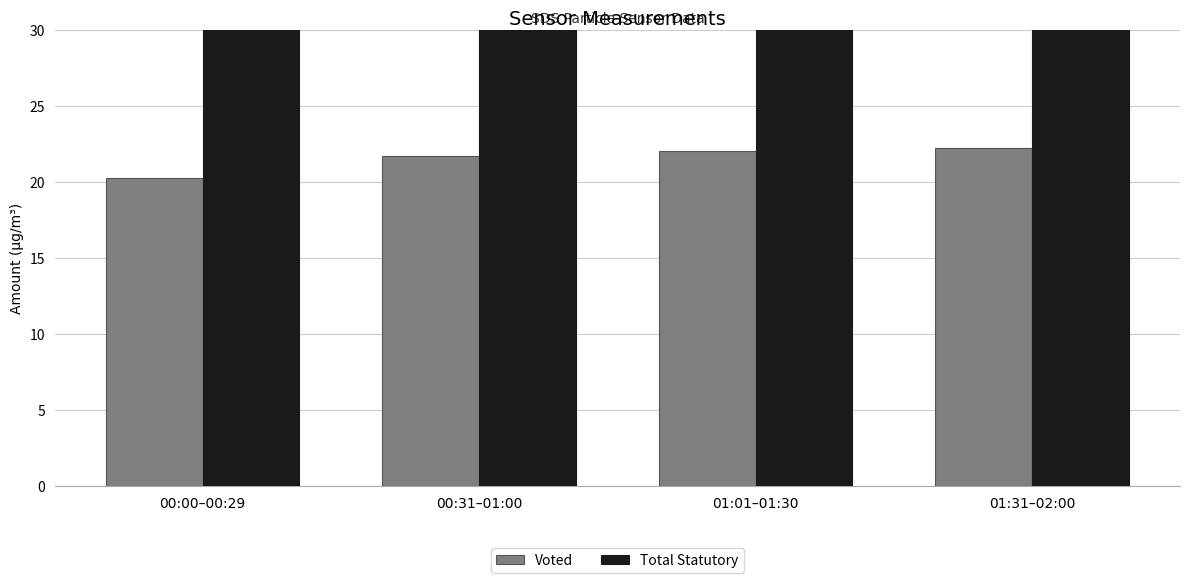

What is the difference between the highest and lowest values at 00:31–01:00?

17.5